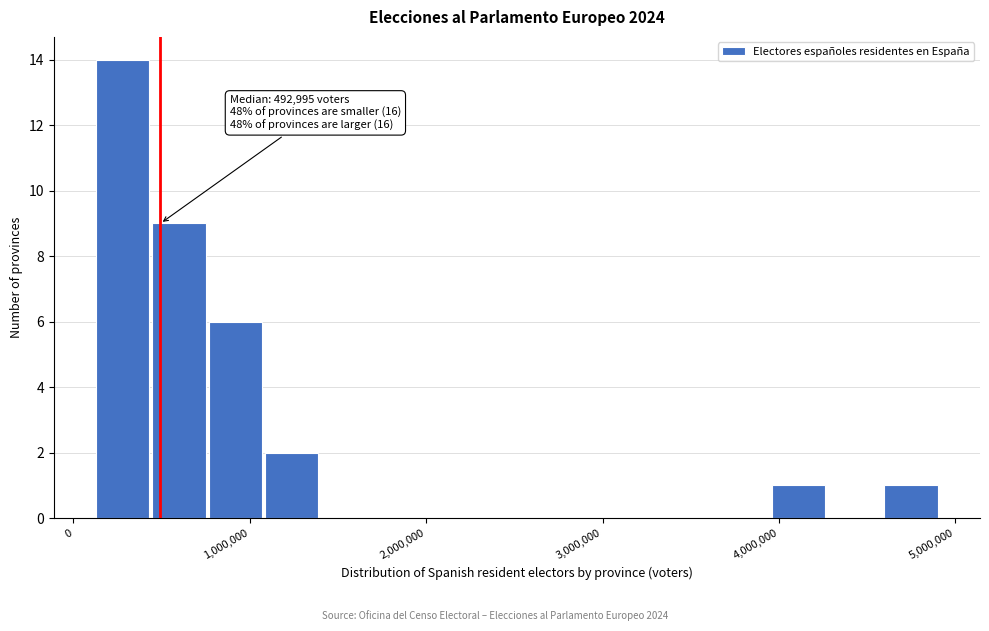

Read against the x-axis, roughly where is the centre of the tallest bar?

300000